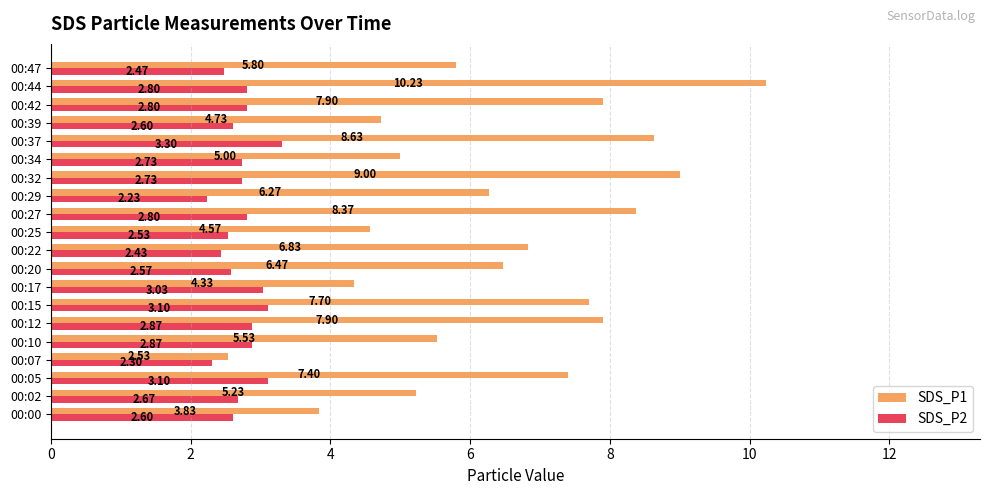

List the series in order of their overall mean, lowest first.

SDS_P2, SDS_P1